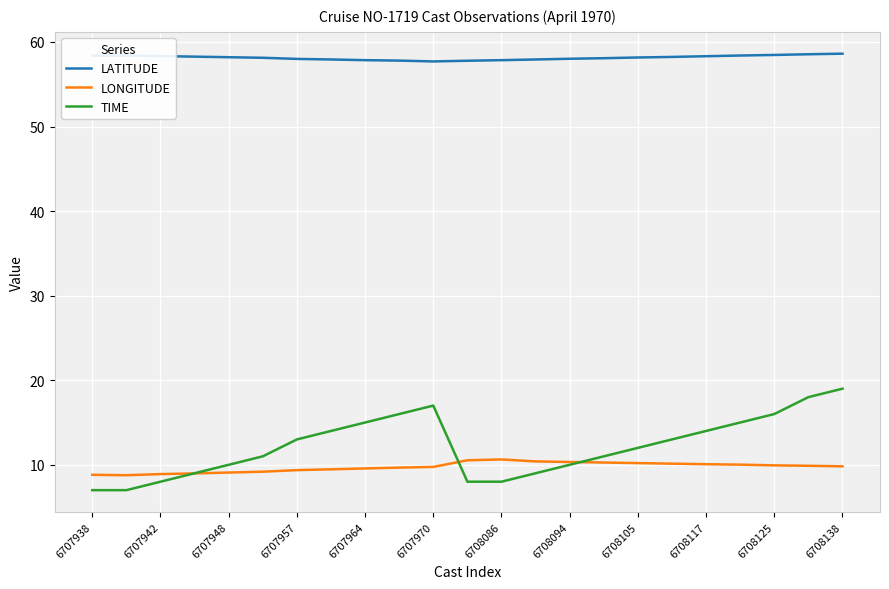

Which series has the widest spread of values?

TIME